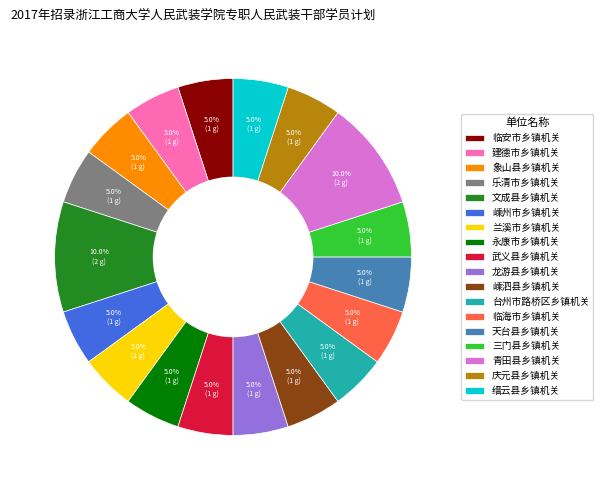

To the nearest percent, what percentage of the pie is 象山县乡镇机关?

5%